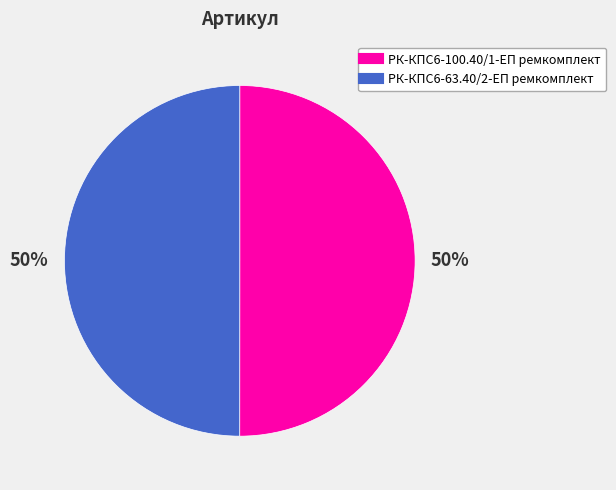

To the nearest percent, what percentage of the pie is РК-КПС6-100.40/1-ЕП ремкомплект?

50%